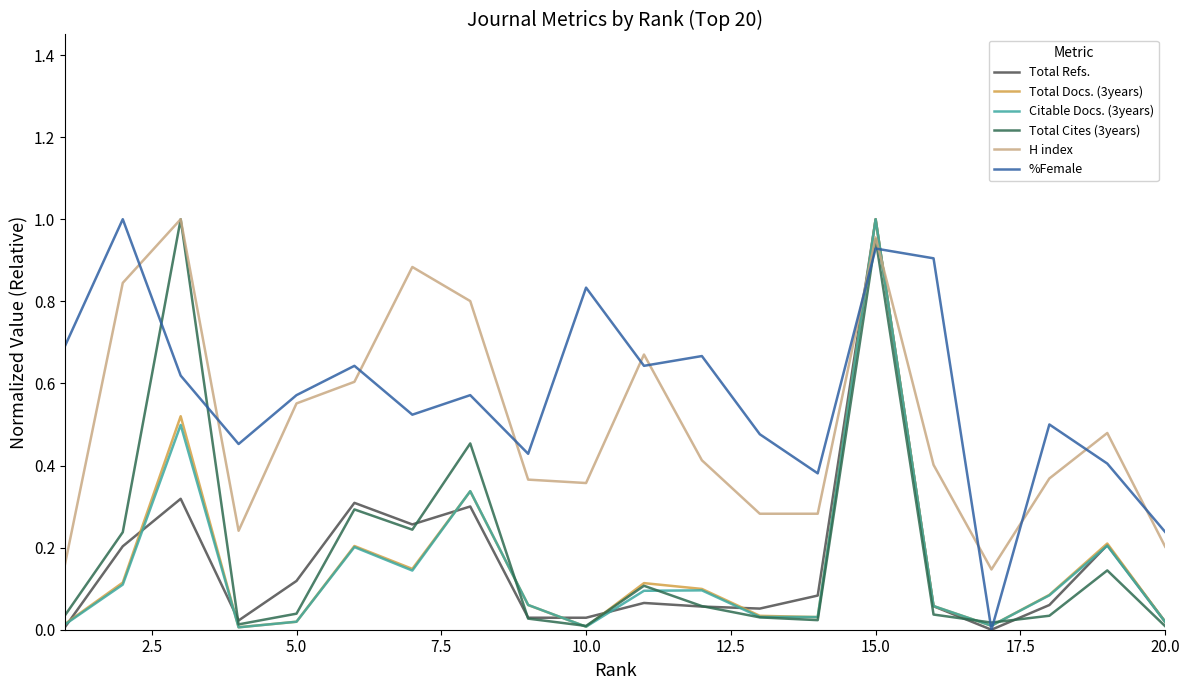

After their last crossing, which series has the higher values: H index or Citable Docs. (3years)?

H index